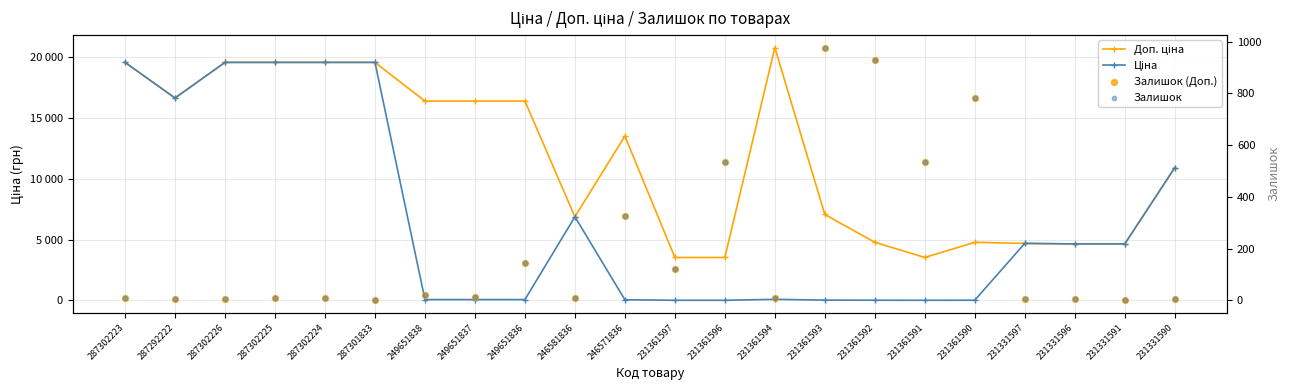

At which category is the sum across all series the highest?

287302223